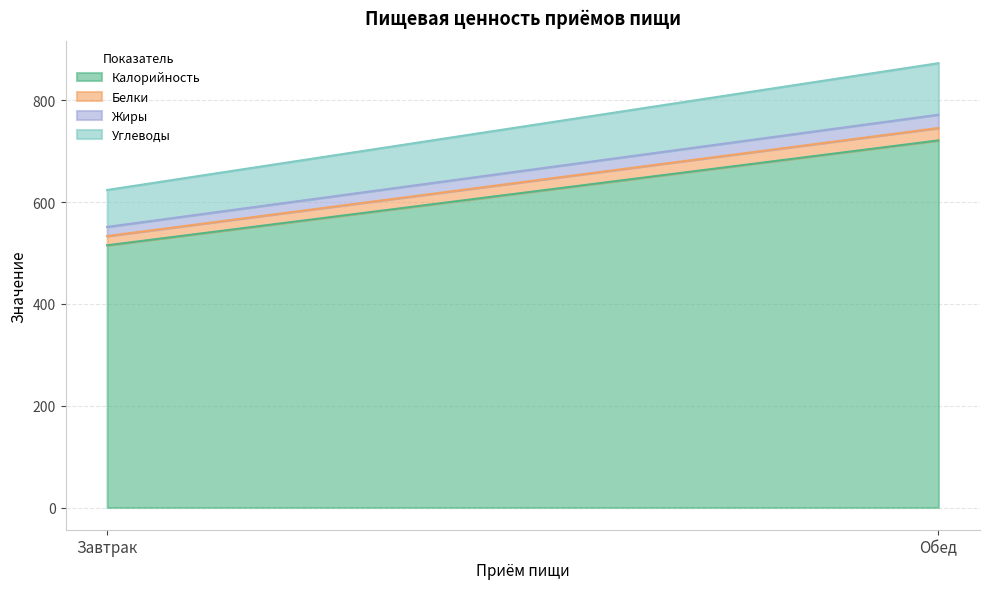

At which label does Углеводы first exceed 101?

Обед